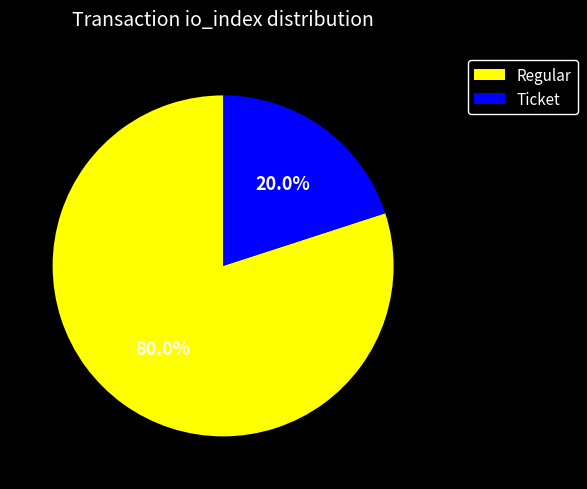

What is the largest slice in the pie chart?

Regular